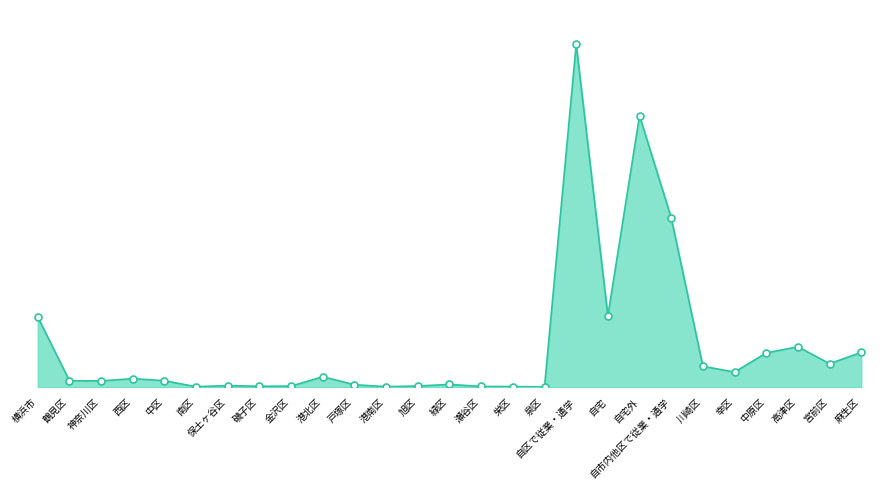

What is the total value across all series at 保土ヶ谷区?

270